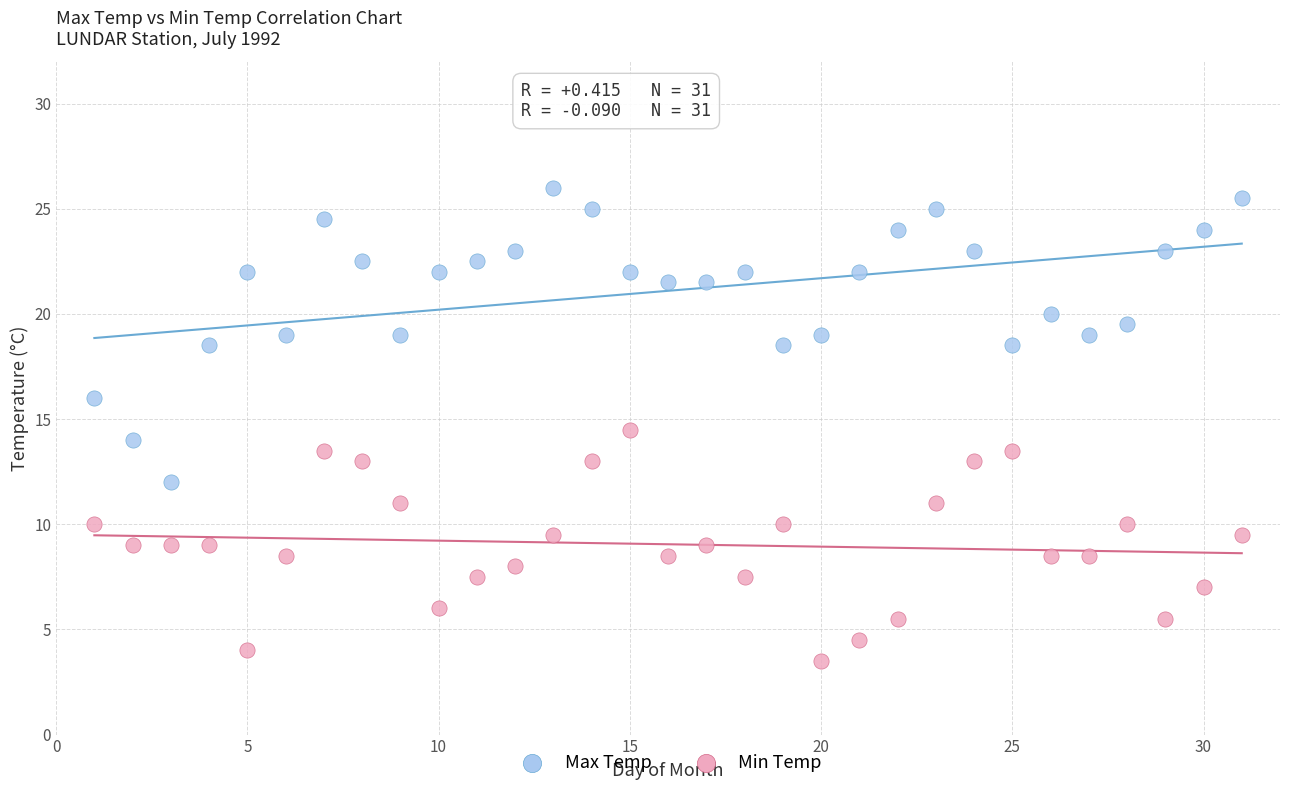

Which series reaches the minimum Y coordinate?

Min Temp